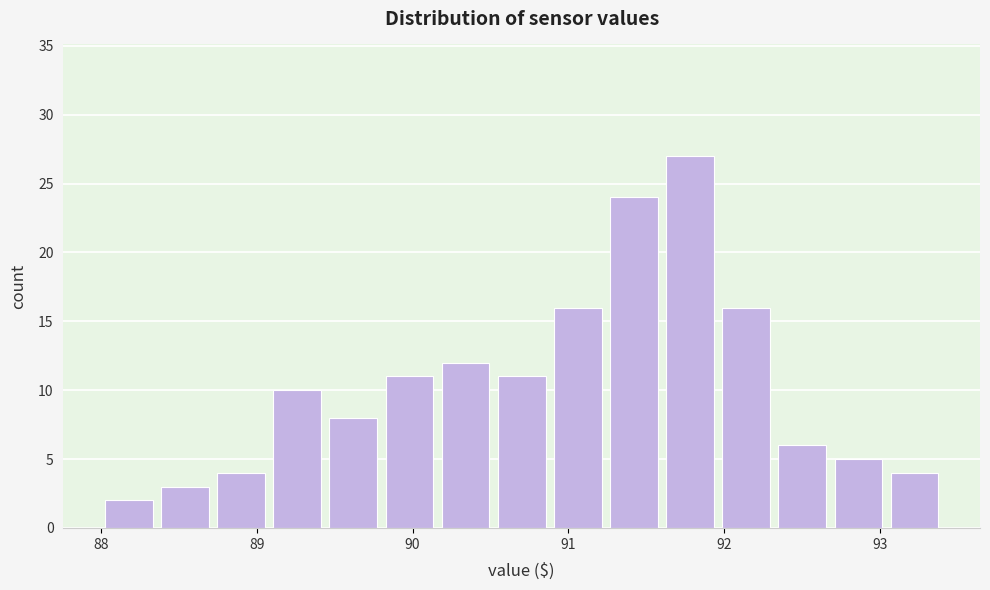

Read against the x-axis, roughly where is the centre of the tallest bar?

91.8